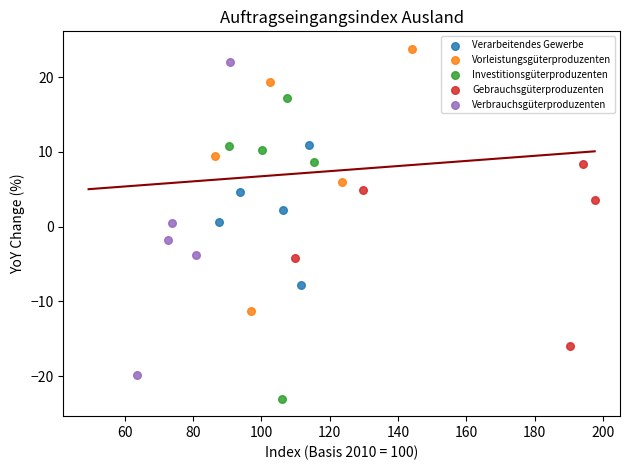

Which series reaches the minimum Y coordinate?

Investitionsgüterproduzenten